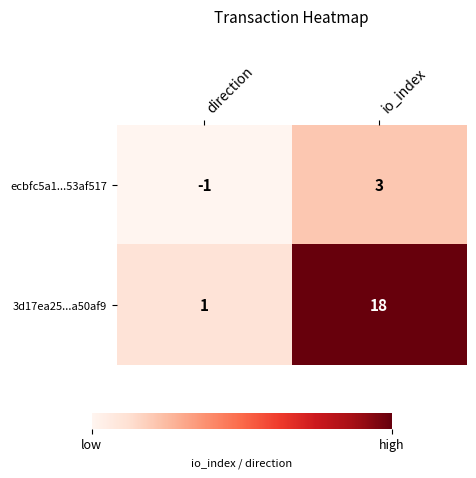

Reading left to right, what are all the values shown in this chart?

ecbfc5a1...53af517: direction=-1	io_index=3
3d17ea25...a50af9: direction=1	io_index=18